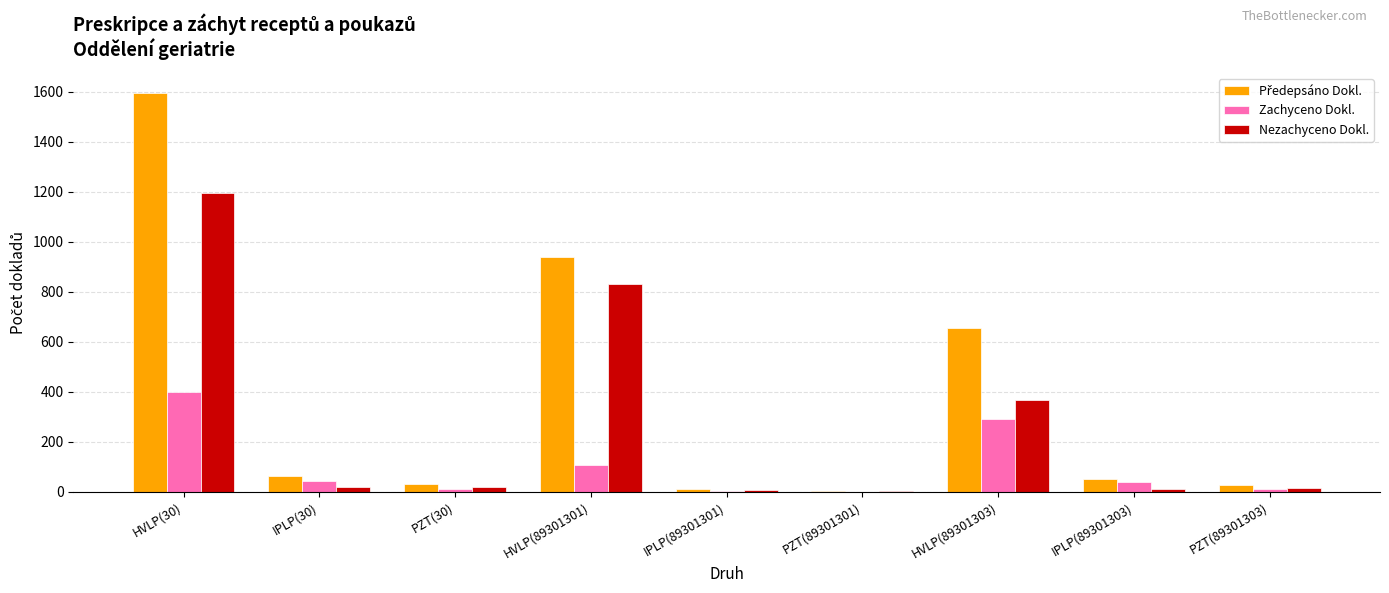

How many distinct data groups are displayed?

3